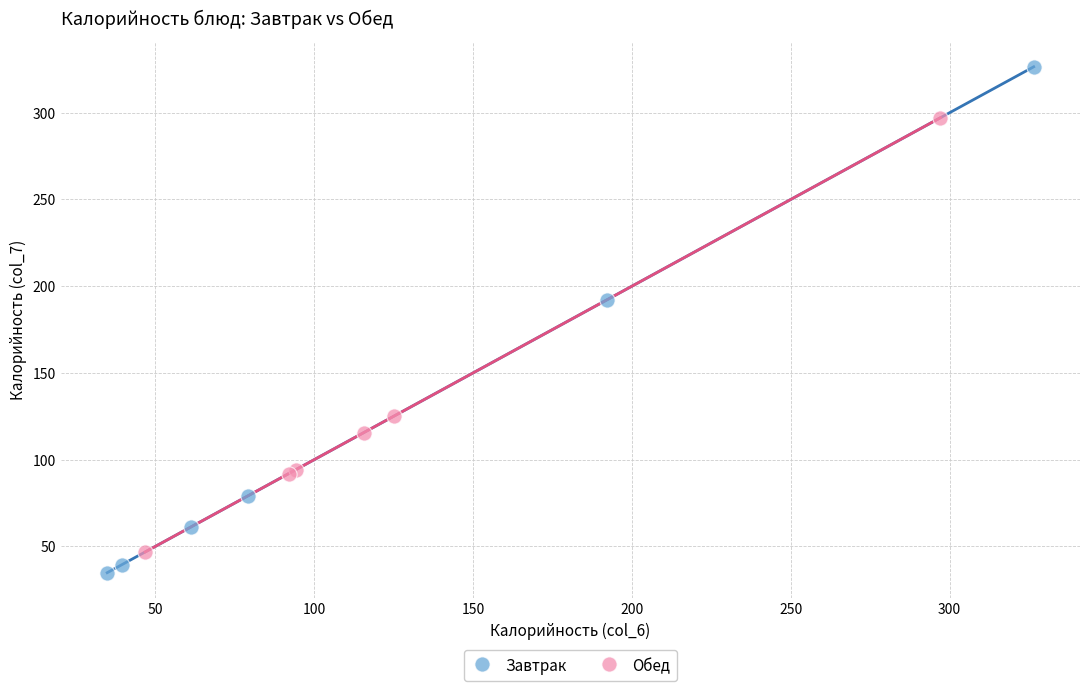

Which series contains the highest Y value?

Завтрак